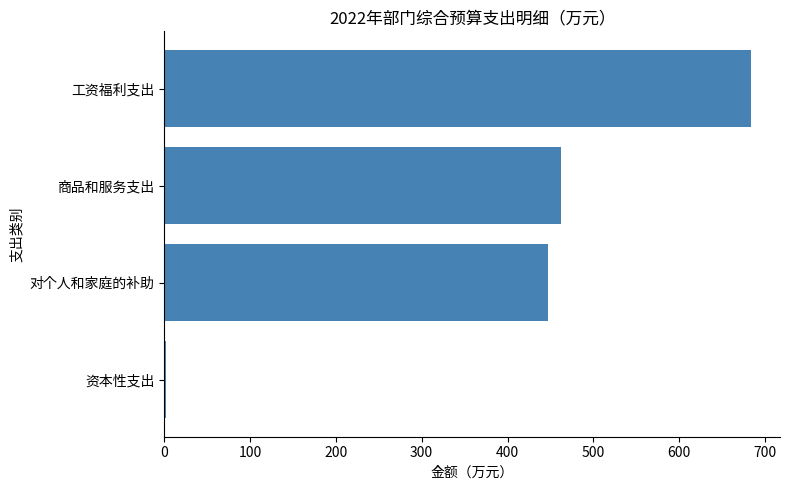

Reading top to bottom, extract all data points from this chart.

工资福利支出=683.3	商品和服务支出=462.2	对个人和家庭的补助=447.2	资本性支出=2.0